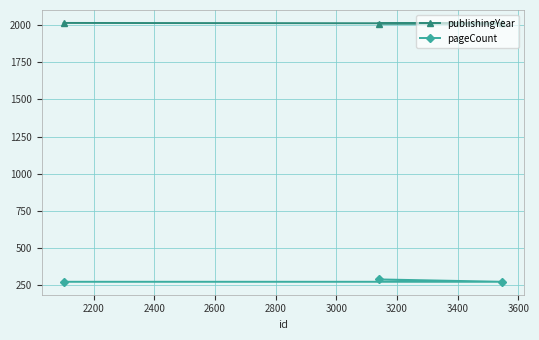

What is the sum of all pageCount values?

832